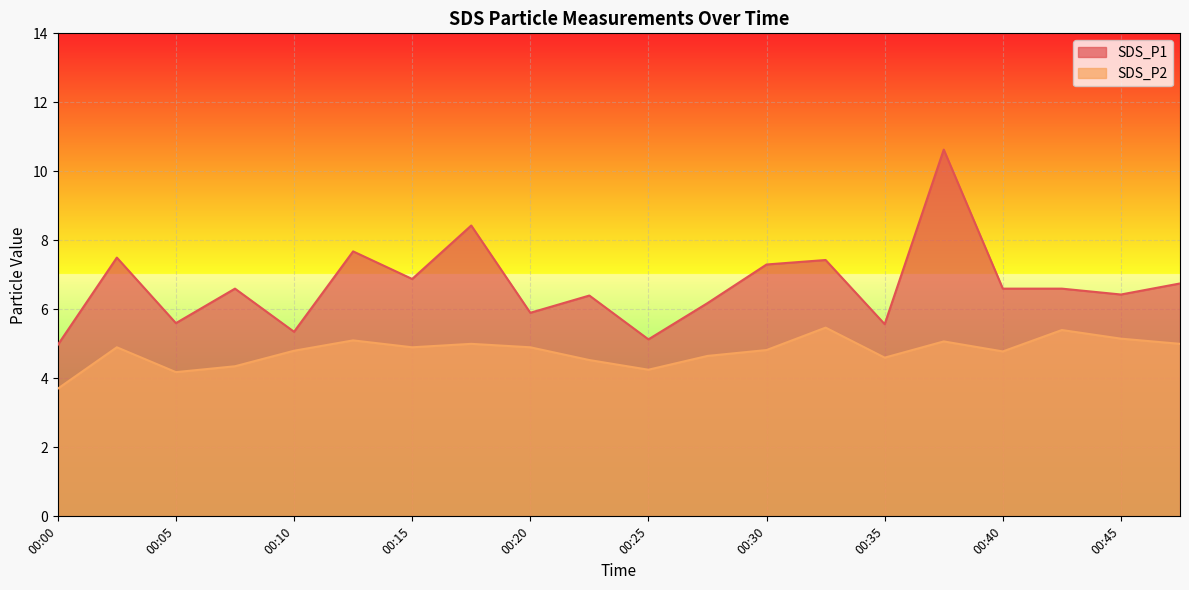

What is the difference between the SDS_P2 values at 00:37 and 00:15?

0.2